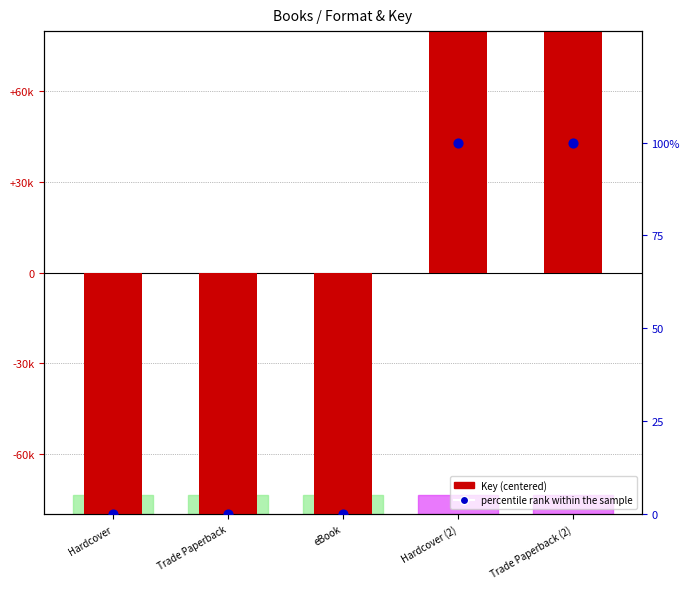

At which category is the sum across all series the highest?

Hardcover (2)